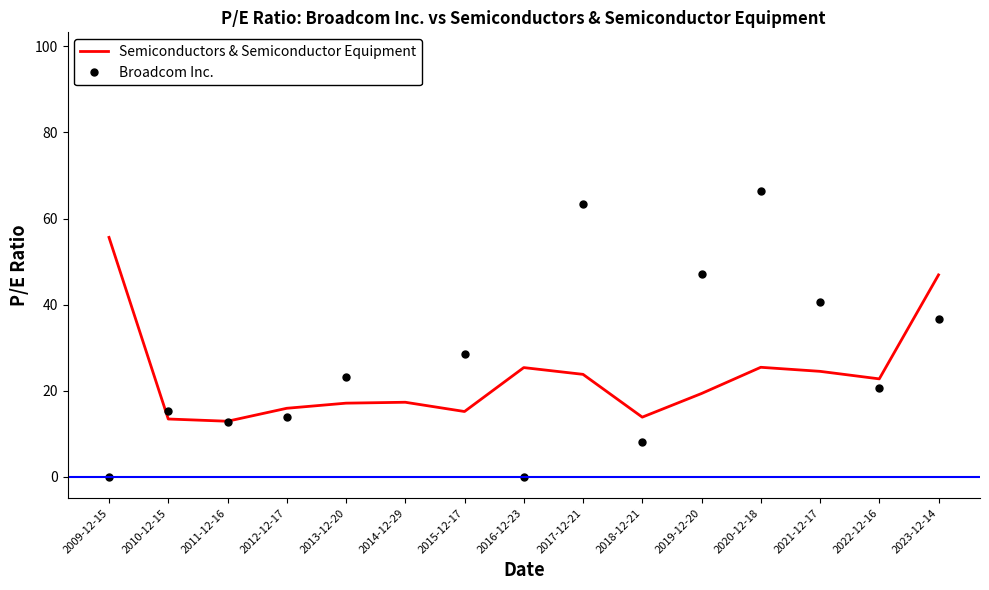

Between 2021-12-17 and 2011-12-16, which is larger?

2021-12-17